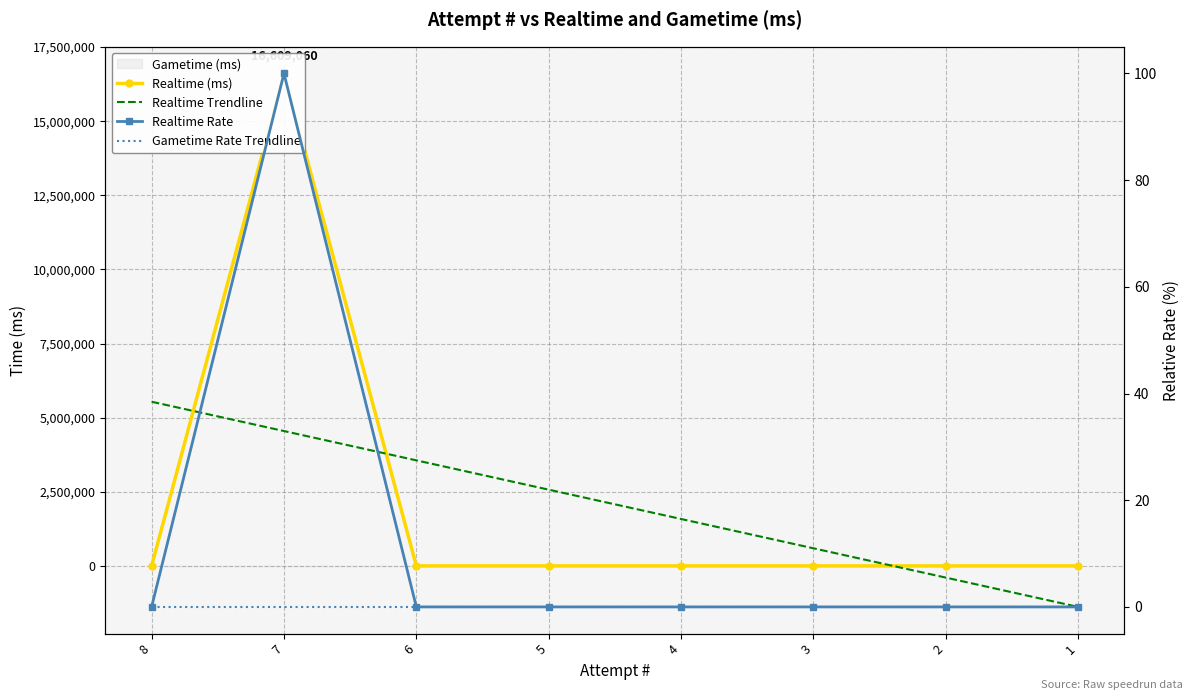

What is the smallest value displayed?

-1384088.3